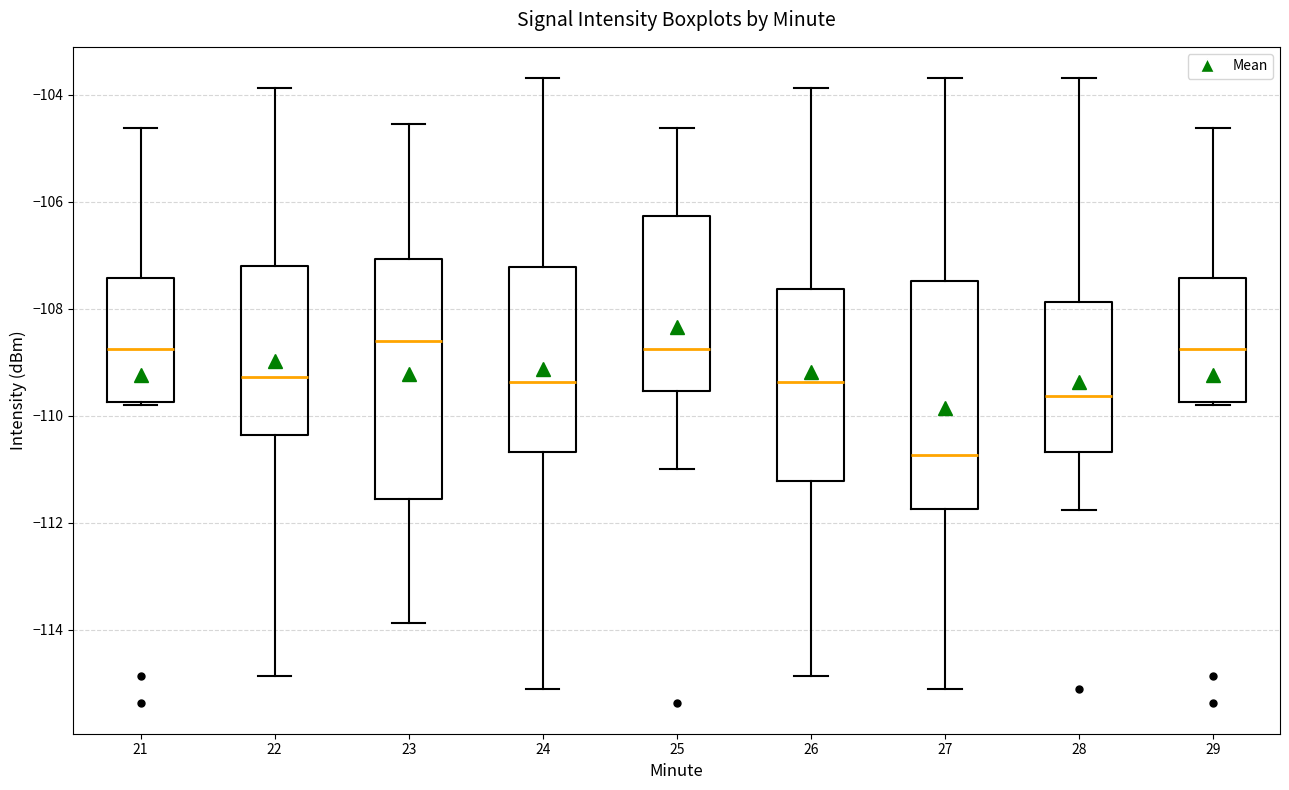

Which box has the lowest median line?

27